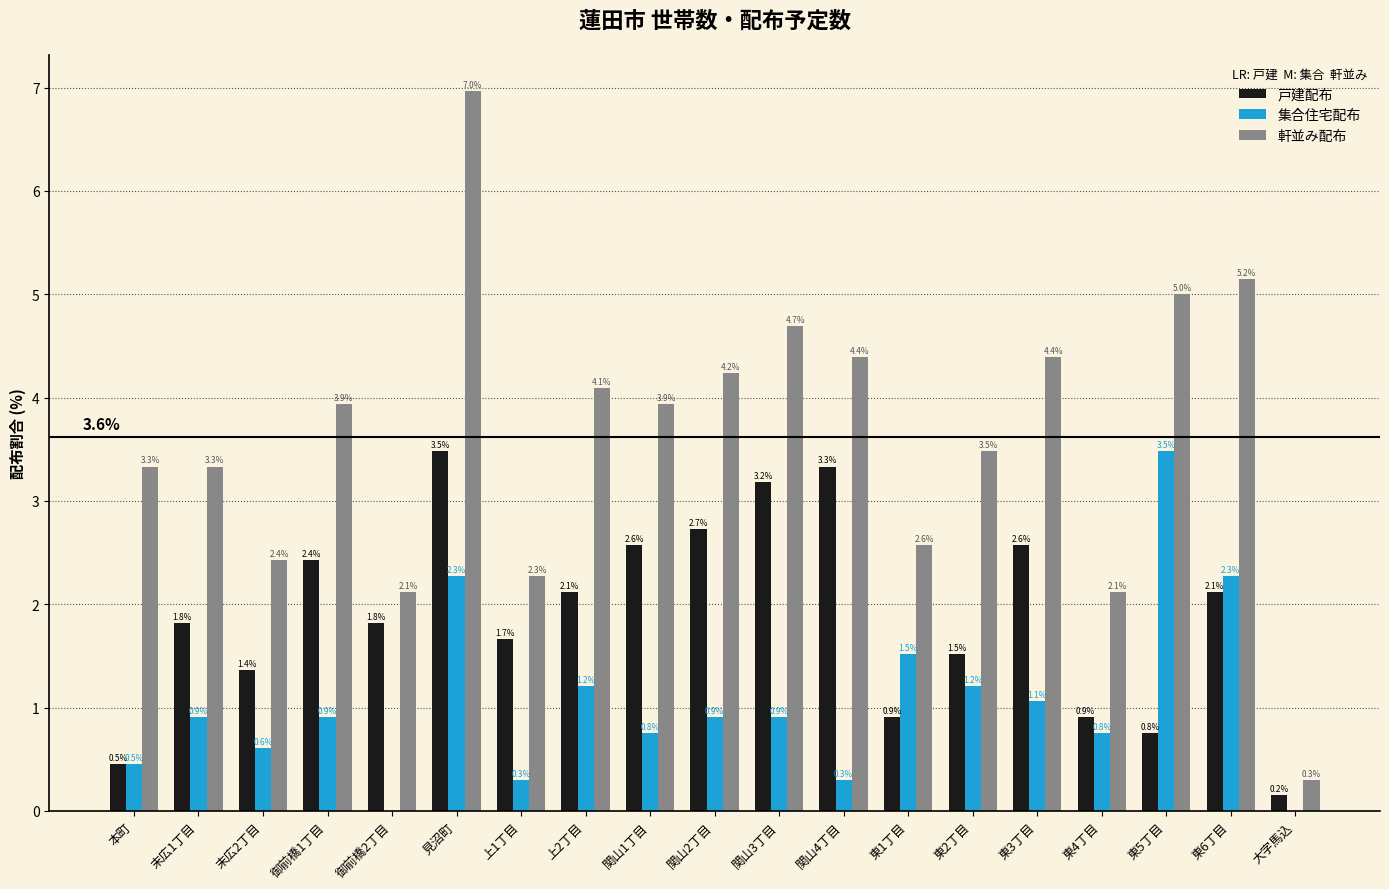

What is the sum of the 集合住宅配布 values at 末広1丁目 and 東2丁目?

2.1